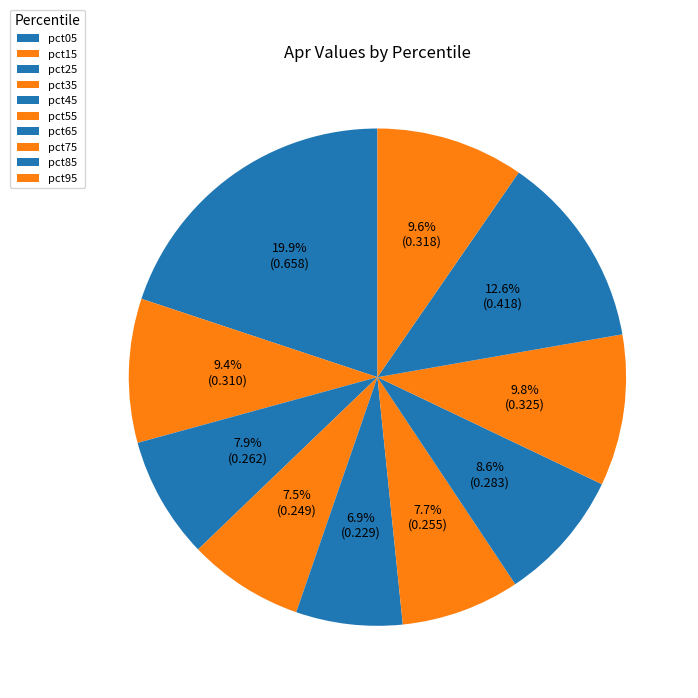

To the nearest percent, what is the combined percentage of pct15 and pct95?

19%